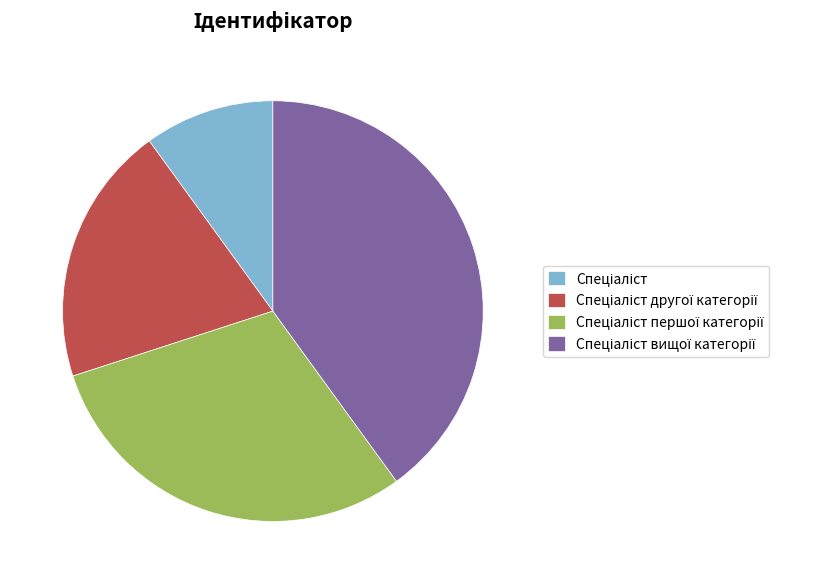

Is there a majority slice in this chart?

No